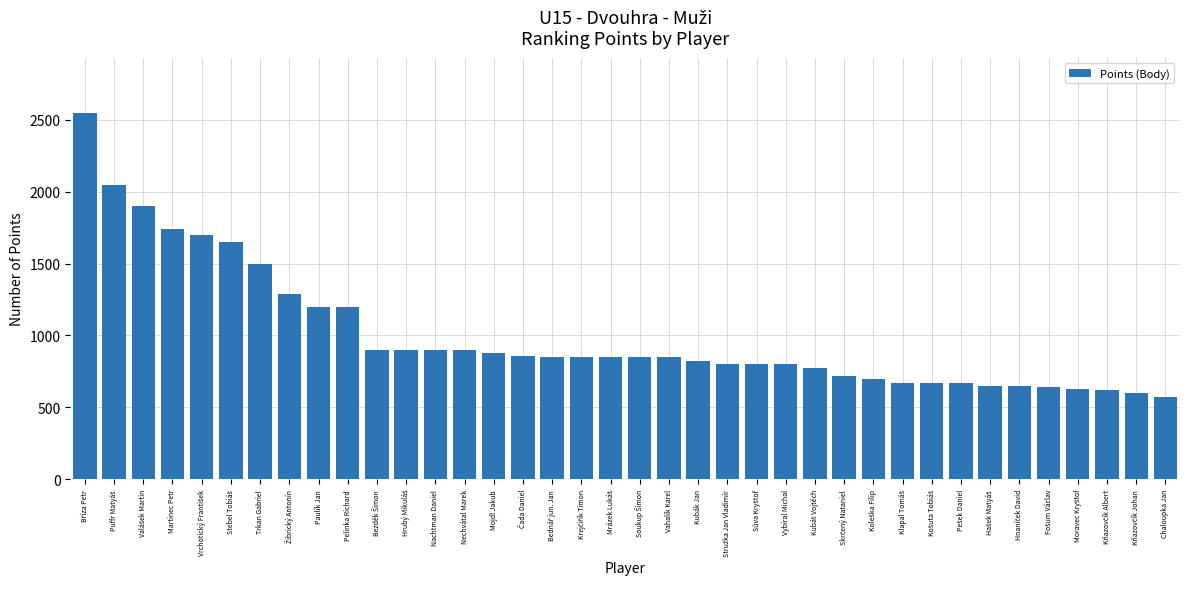

What is the sum of all values?

38150